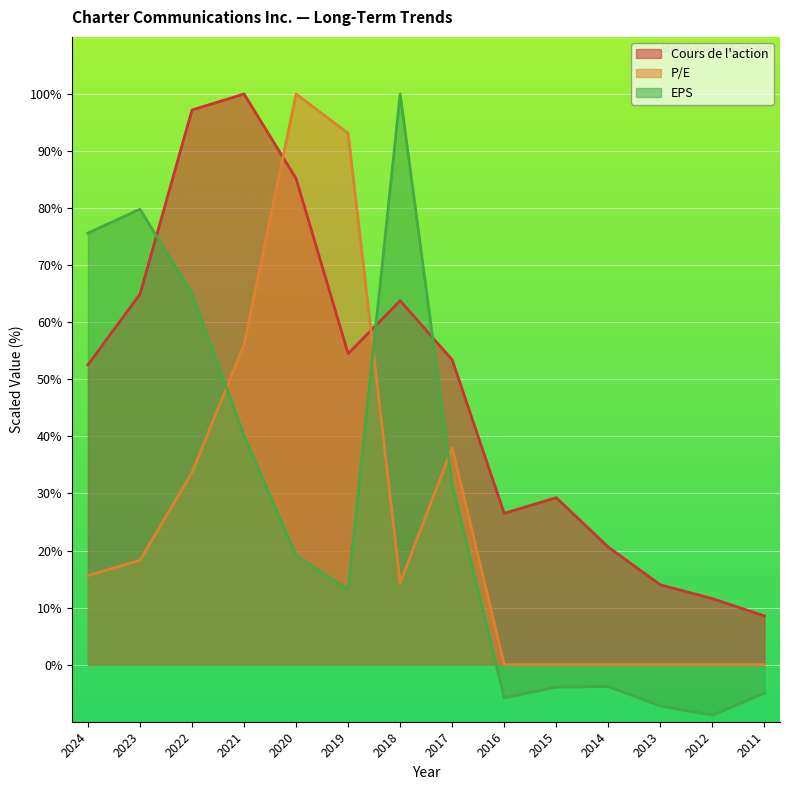

Between 2023 and 2016, which series saw the biggest shift?

EPS